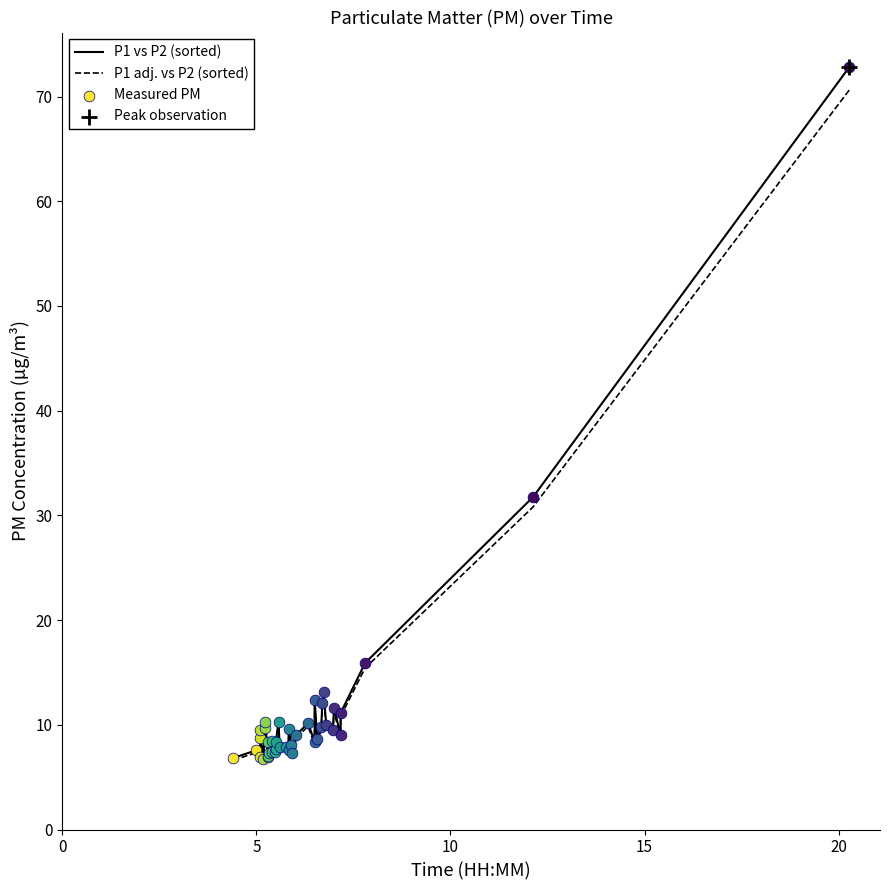

Which series reaches the minimum Y coordinate?

P1 adj. vs P2 (sorted)